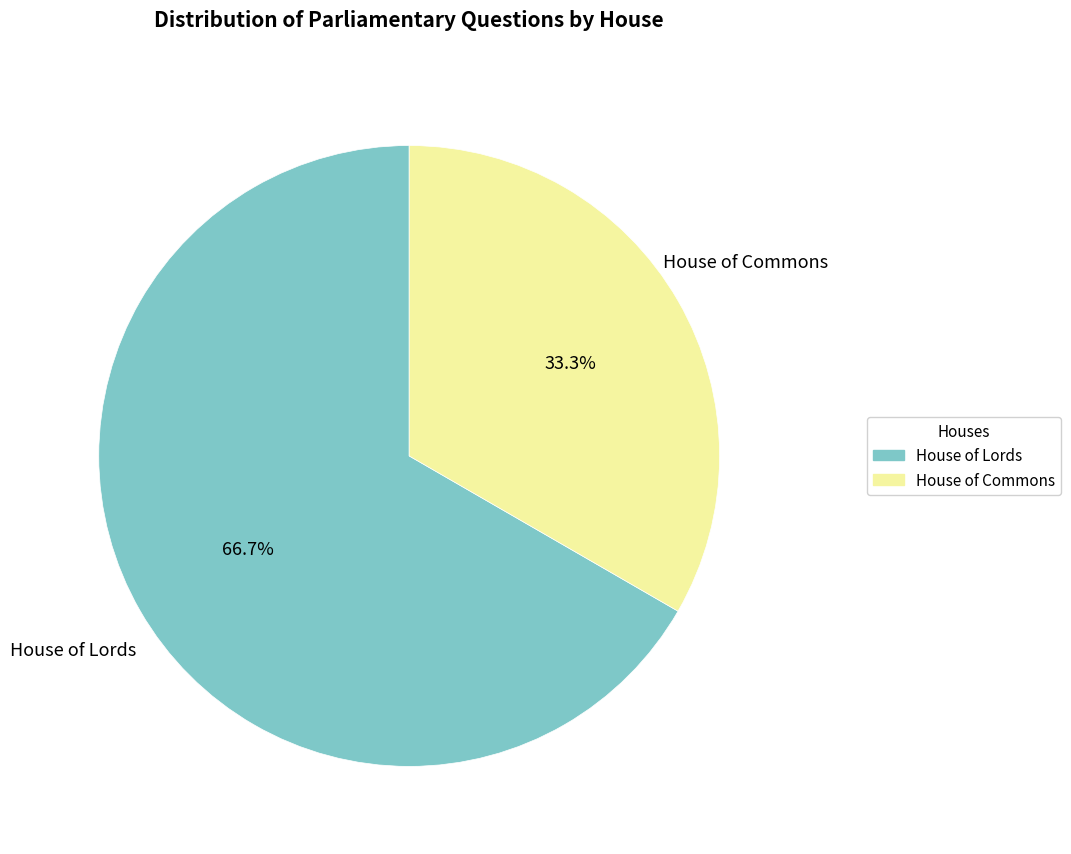

Is there a majority slice in this chart?

Yes